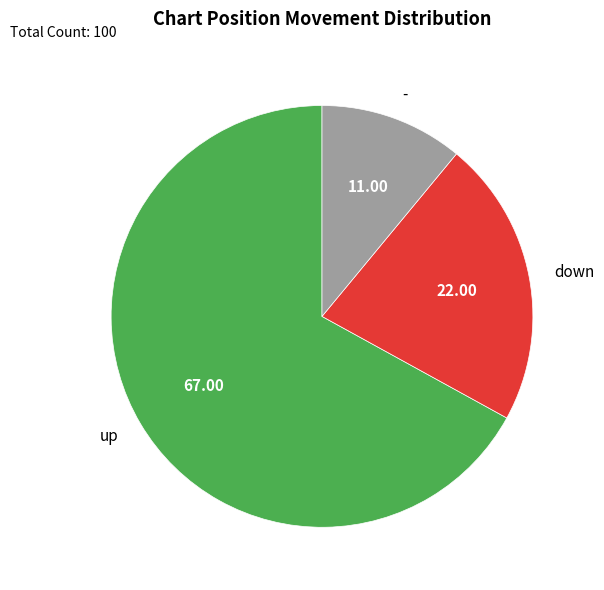

Rank the categories by value from highest to lowest.

up, down, -